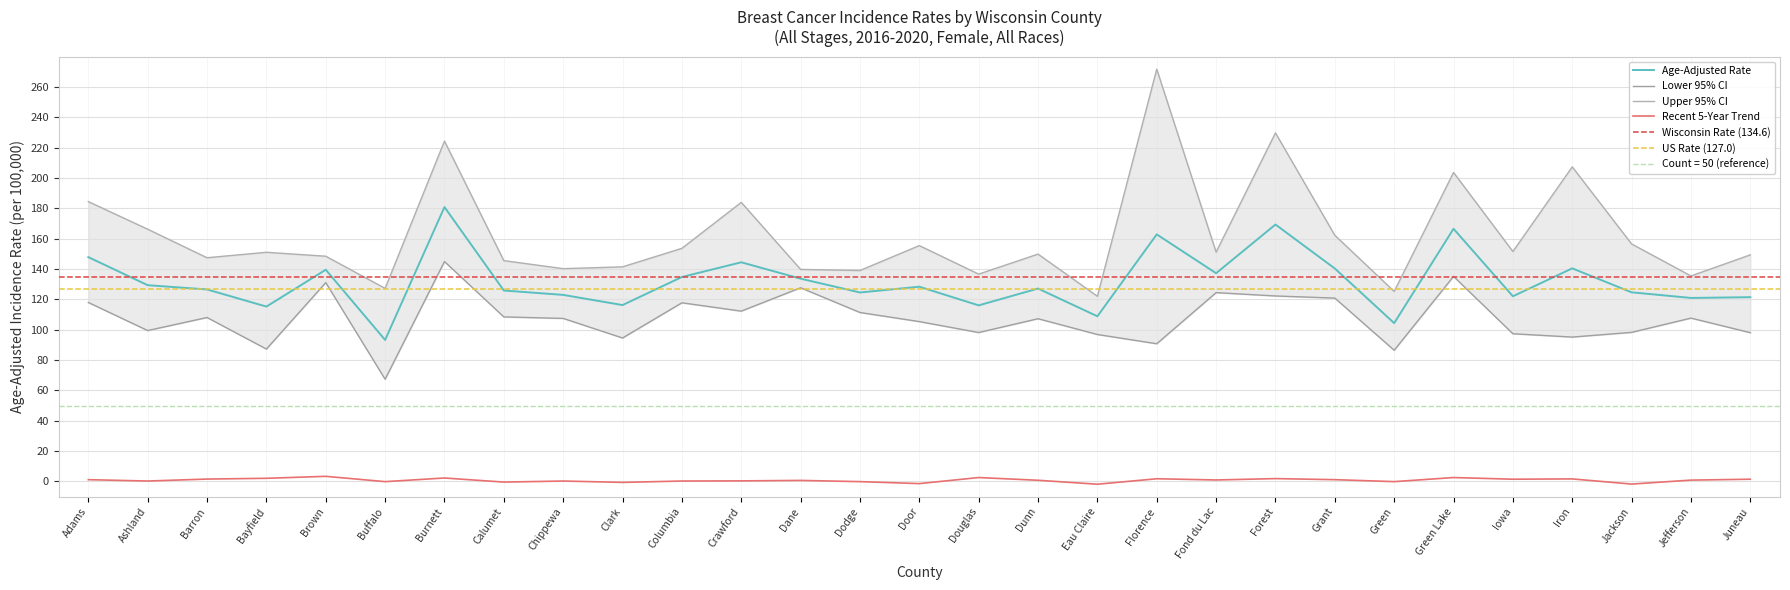

The value of Lower 95% CI at Dane is 181.4. True or false?

False